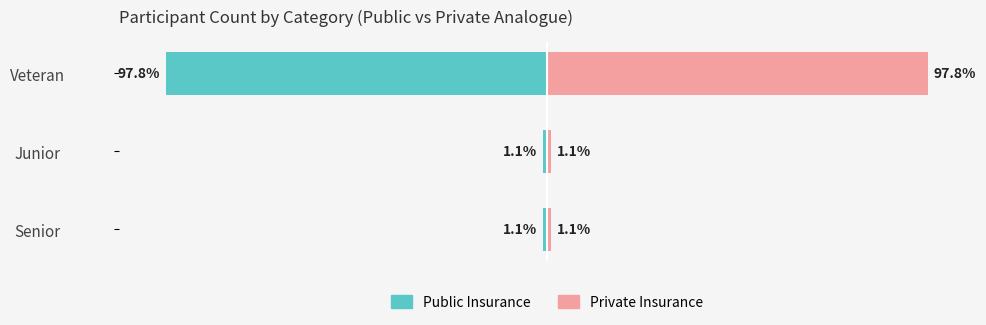

True or false: Public Insurance has a value of -0.6 at Senior.

False